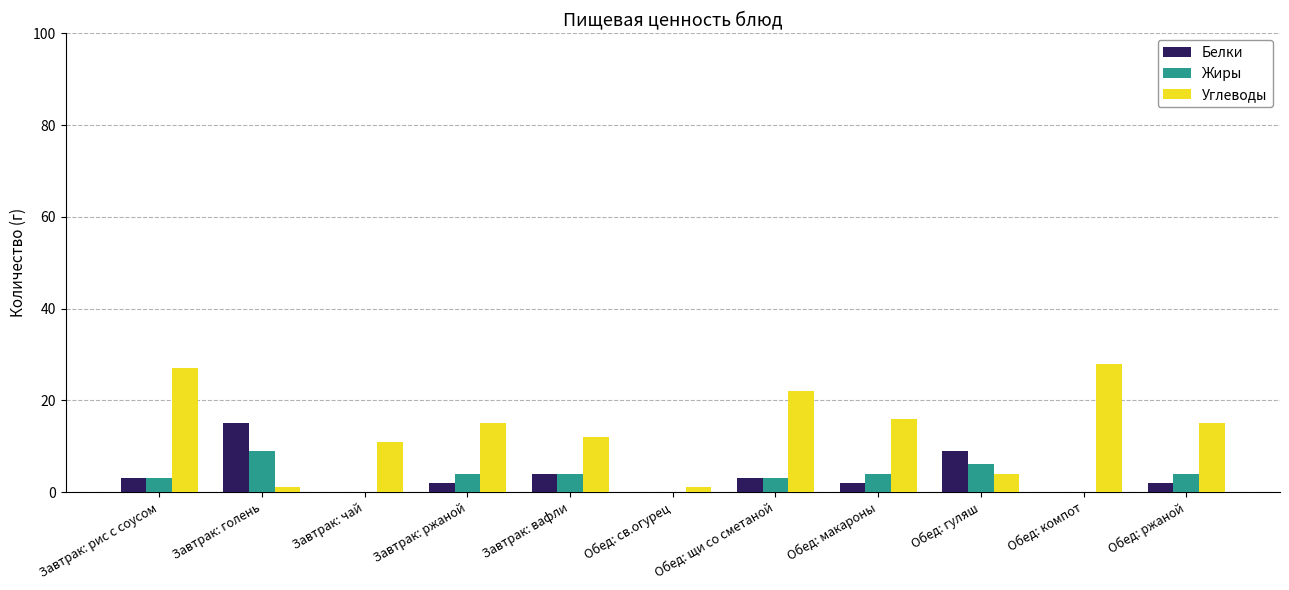

At which label does Углеводы first exceed 15?

Завтрак: рис с соусом